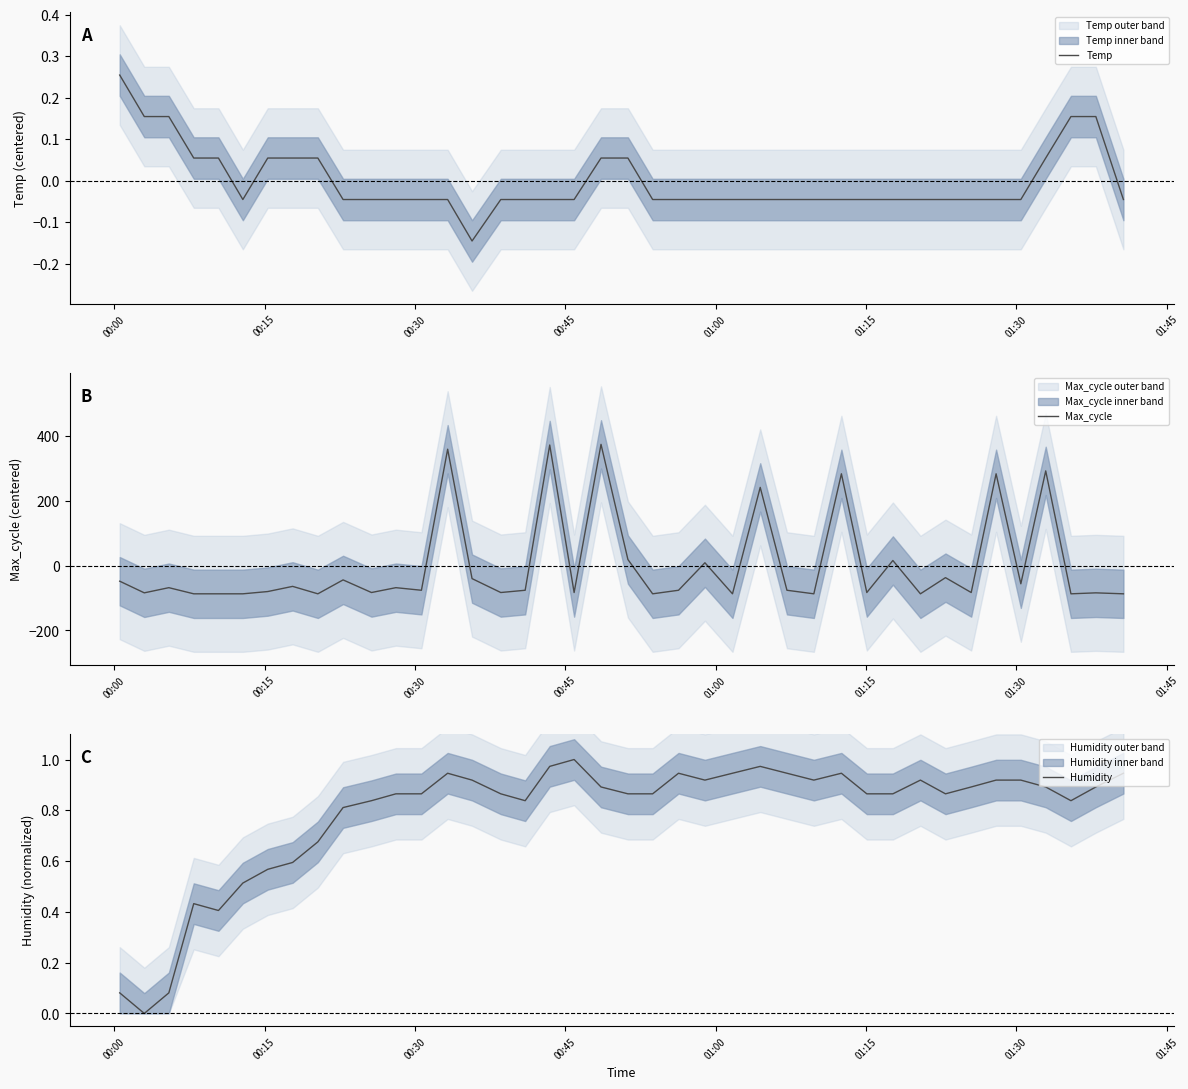

In Max_cycle, how many points are lower than both neighbors (excluding endpoints)?

14